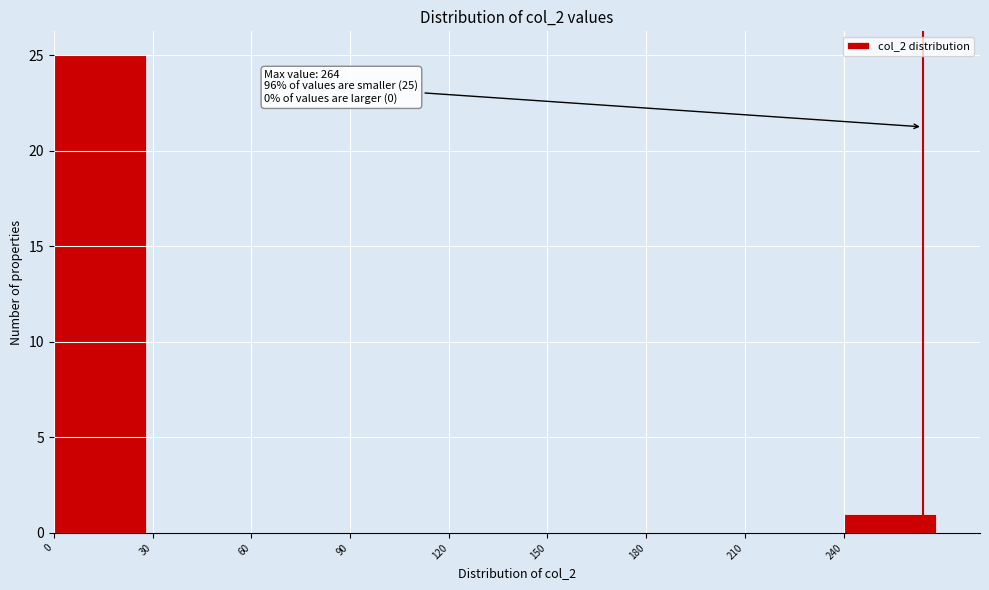

Over which range of the x-axis is the bar tallest?

0 to 30